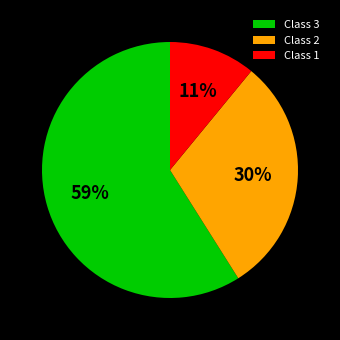

The Class 3 slice represents 59% of the pie. True or false?

True